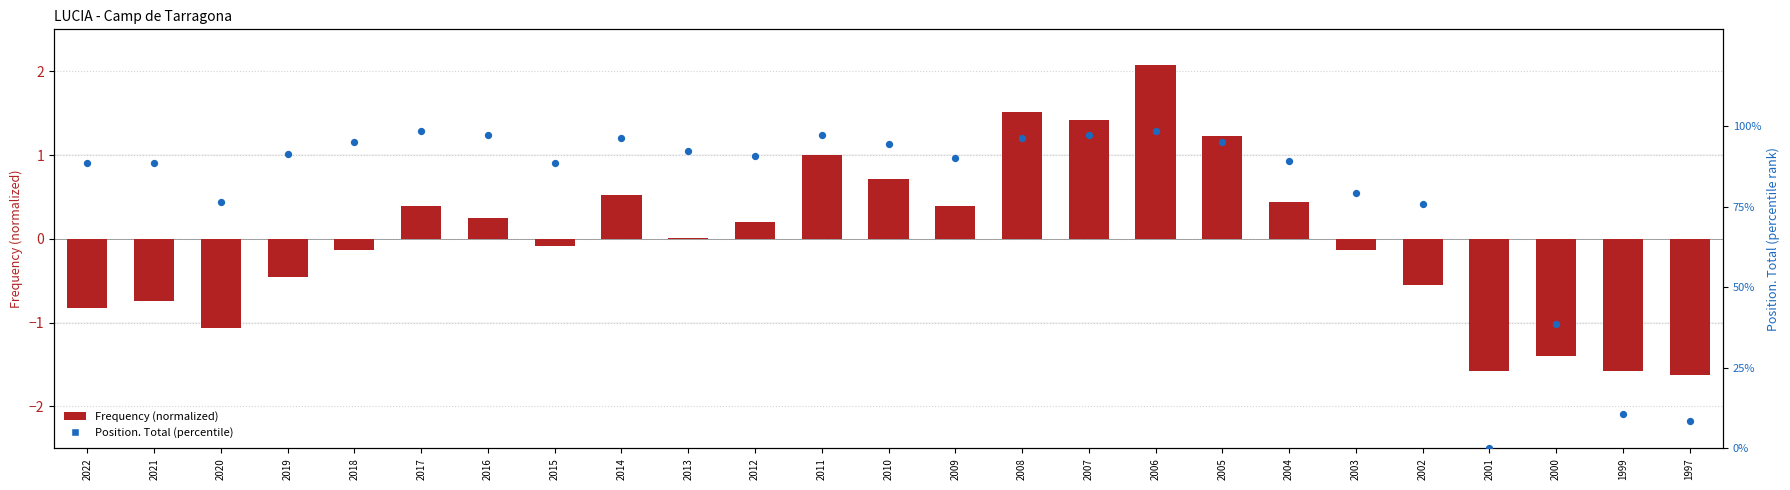

Is the value of Position. Total (percentile) at 1999 greater than the value of Frequency (normalized) at 1999?

Yes